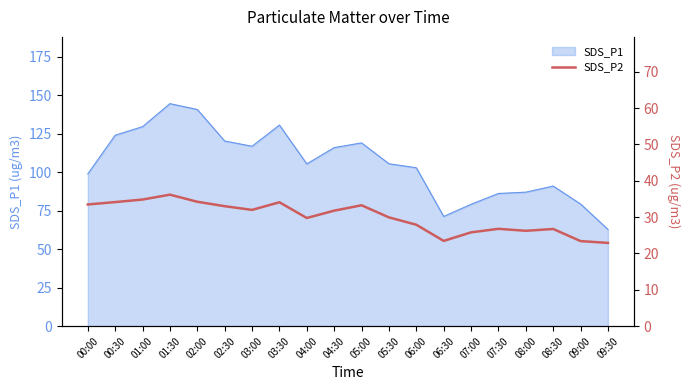

Where is the data nearest to the value 29?

04:00